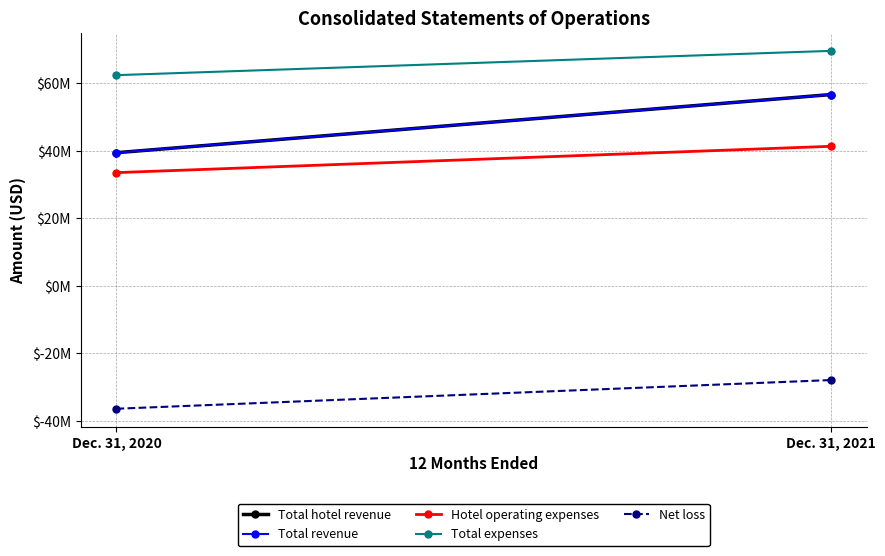

At which category does the chart reach its minimum across all series?

Dec. 31, 2020